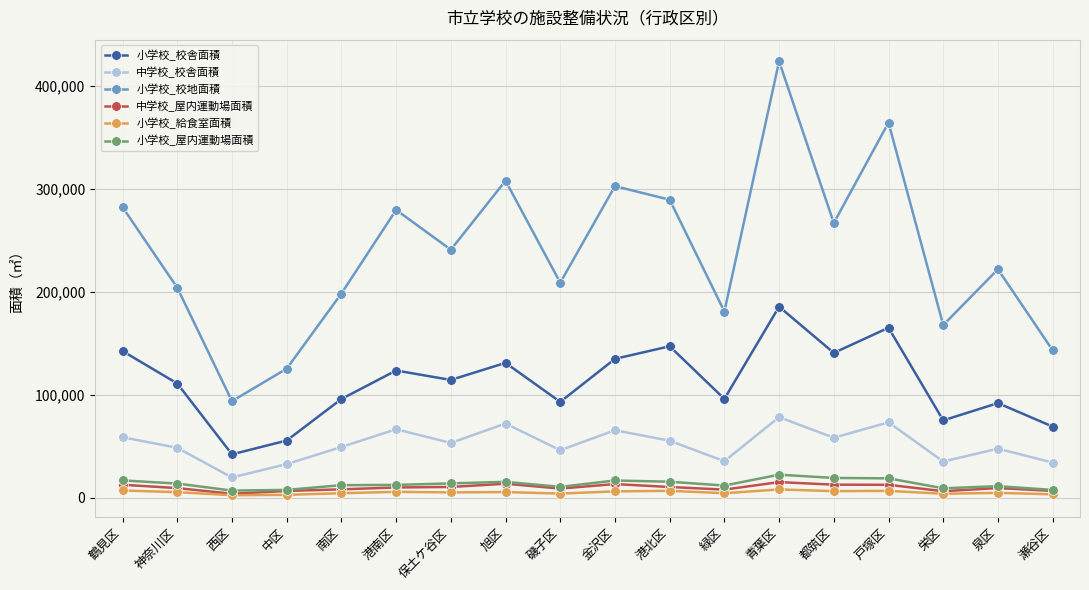

At which category does the chart reach its peak across all series?

青葉区